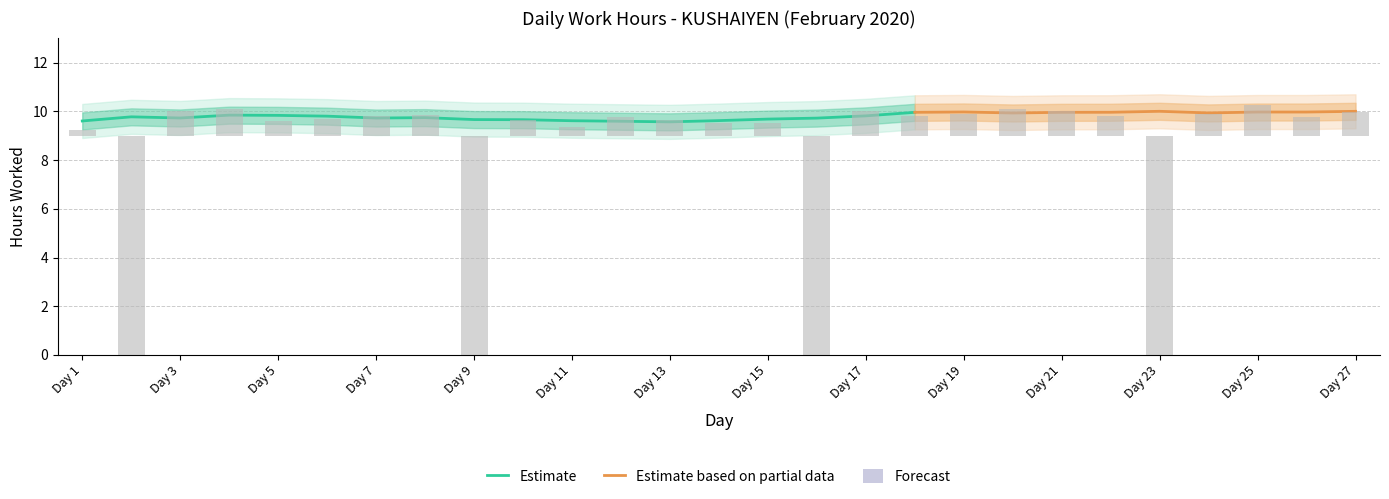

True or false: the data shows 1.5 at Day 3.

False